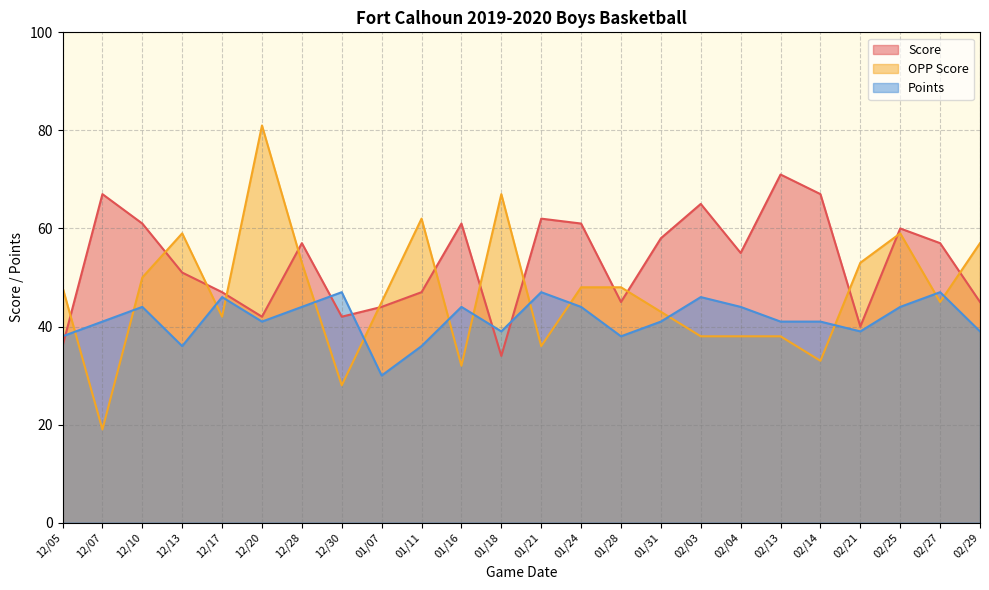

In OPP Score, how many points are higher than both neighbors (excluding endpoints)?

5